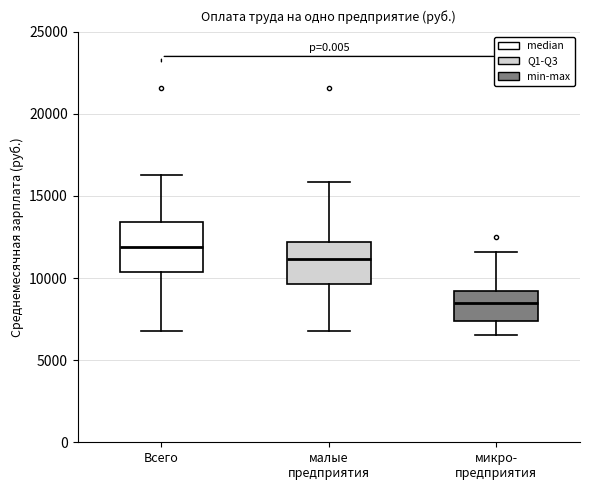

Reading left to right, read every box against the y-axis: the position of its median line, the range the box covers, and the ends of its whiskers. The values are not printed on the chart, so give them approximately, as read against the axis.

Всего: median 12000, box 10500 to 13500, whiskers 7000 to 16500
малые предприятия: median 11000, box 9500 to 12000, whiskers 7000 to 16000
микро- предприятия: median 8500, box 7500 to 9000, whiskers 6500 to 11500